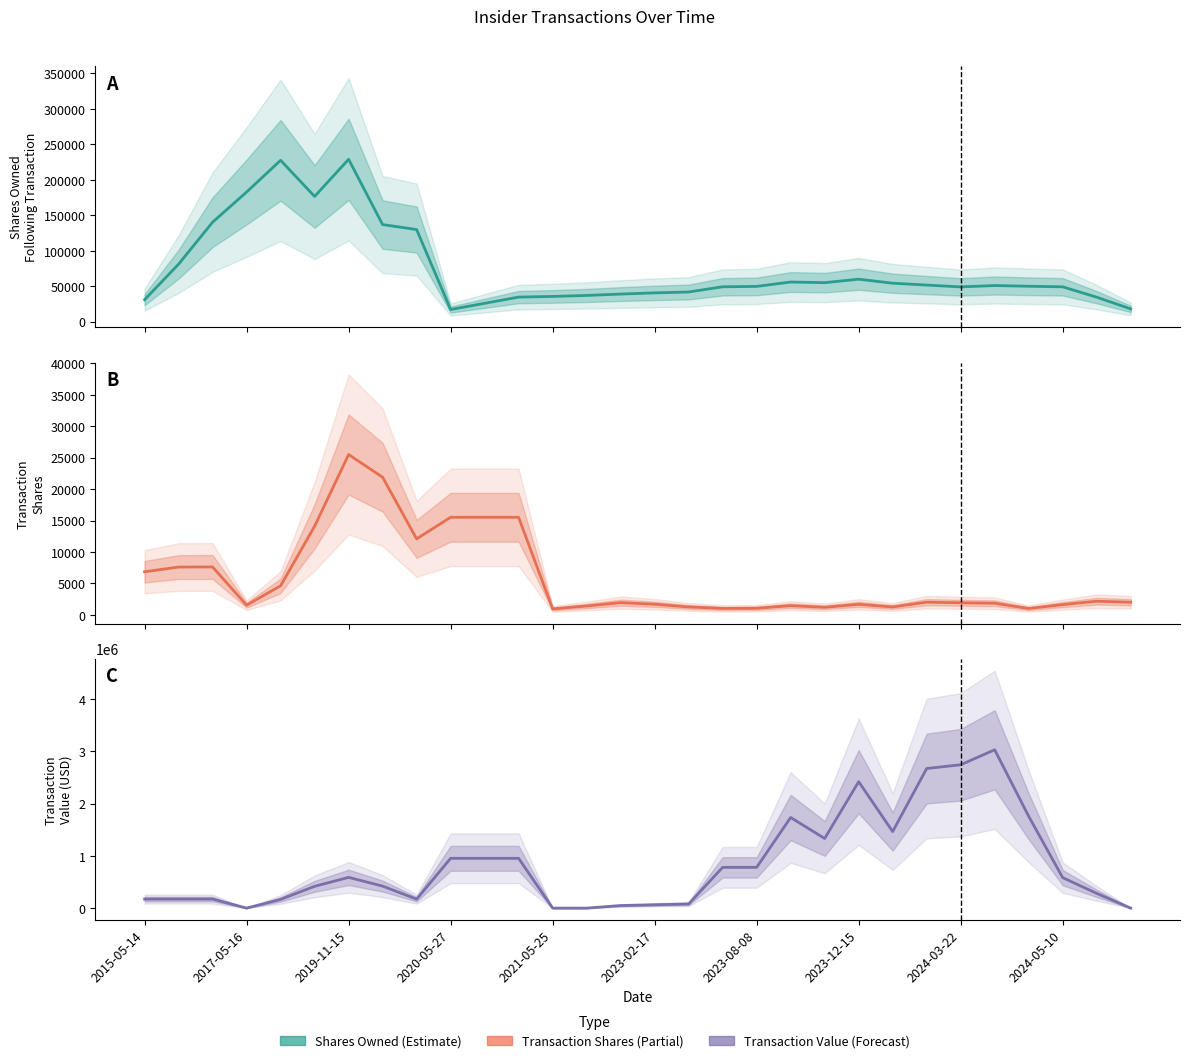

Is the value of Transactionshares at 2017-05-16 greater than the value of Sharesownedfollowingtransaction at 15?

No